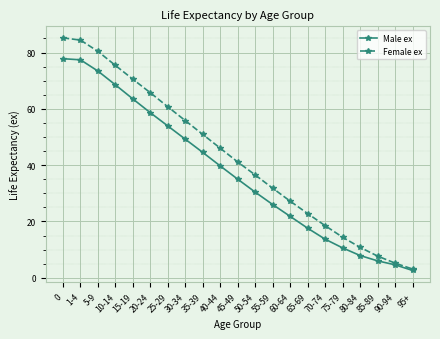

What is the difference between the maximum and minimum values in the Female ex series?

82.1